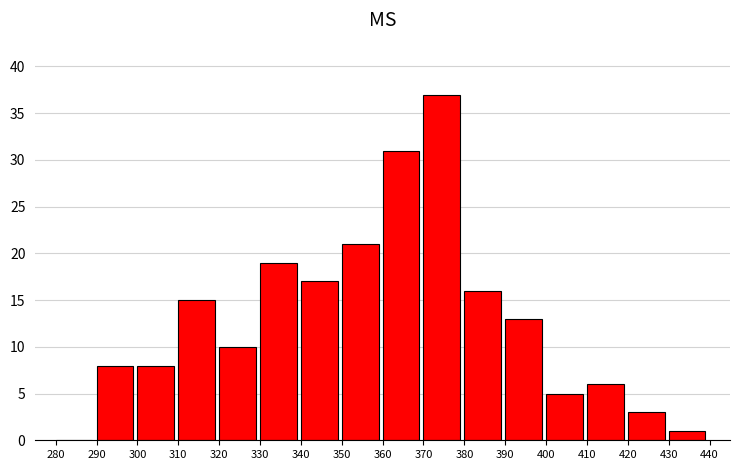

Reading left to right, list every bar in this chart as the range it spans on the x-axis followed by its height. The values are not printed on the chart, so give them approximately, as read against the axis.

280 to 290: 0
290 to 300: 8
300 to 310: 8
310 to 320: 15
320 to 330: 10
330 to 340: 19
340 to 350: 17
350 to 360: 21
360 to 370: 31
370 to 380: 37
380 to 390: 16
390 to 400: 13
400 to 410: 5
410 to 420: 6
420 to 430: 3
430 to 440: 1